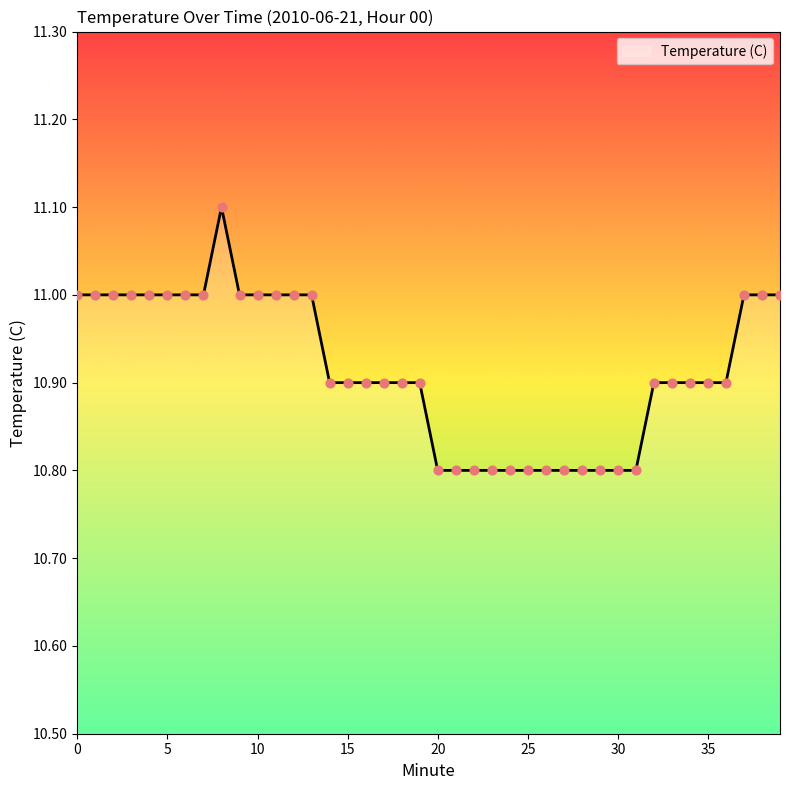

What is the difference between the maximum and minimum values?

0.3